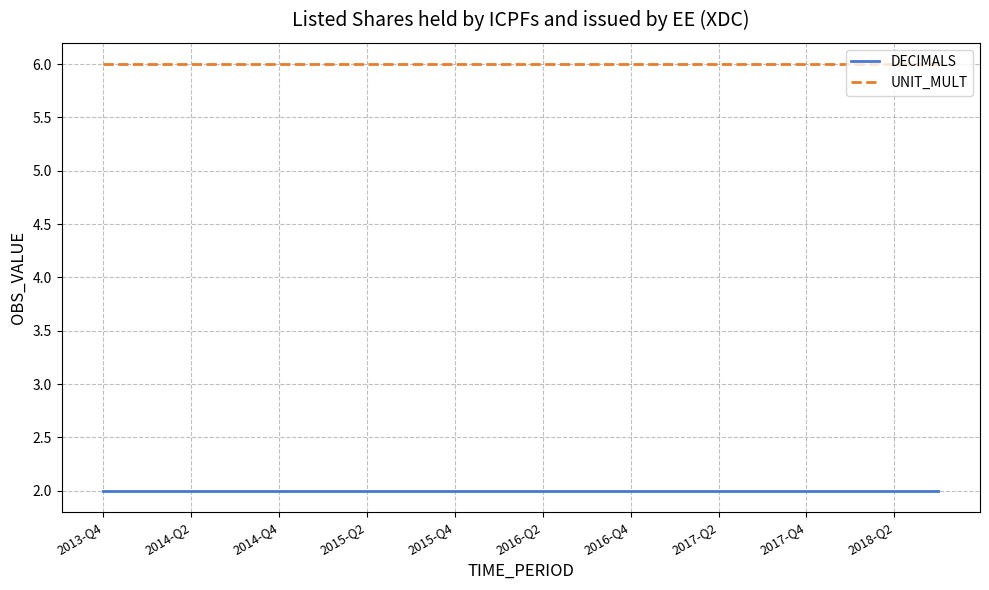

How many lines are shown in the chart?

2